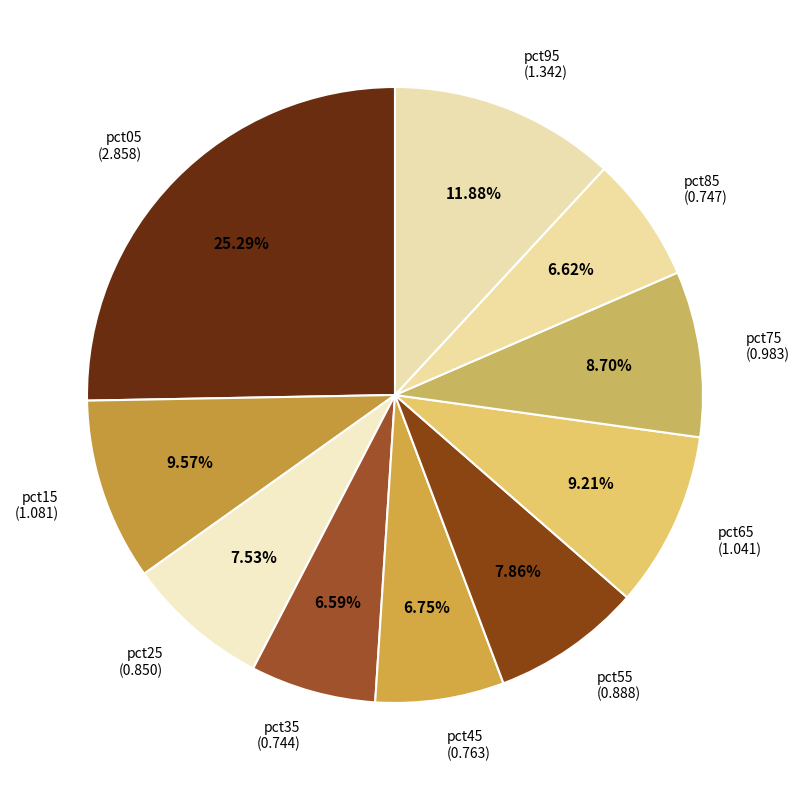

Which has a higher value, pct55 (0.888) or pct75 (0.983)?

pct75 (0.983)